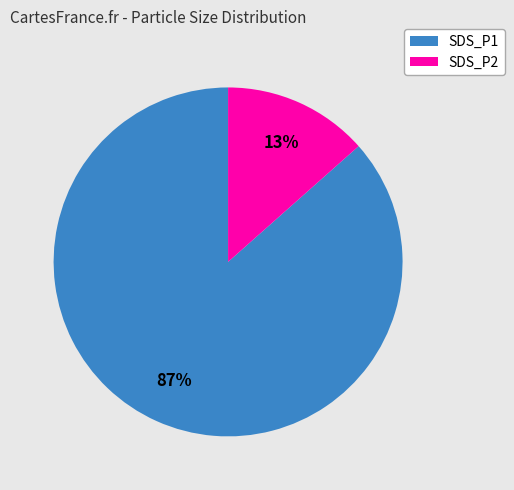

To the nearest percent, what is the combined percentage of SDS_P1 and SDS_P2?

100%